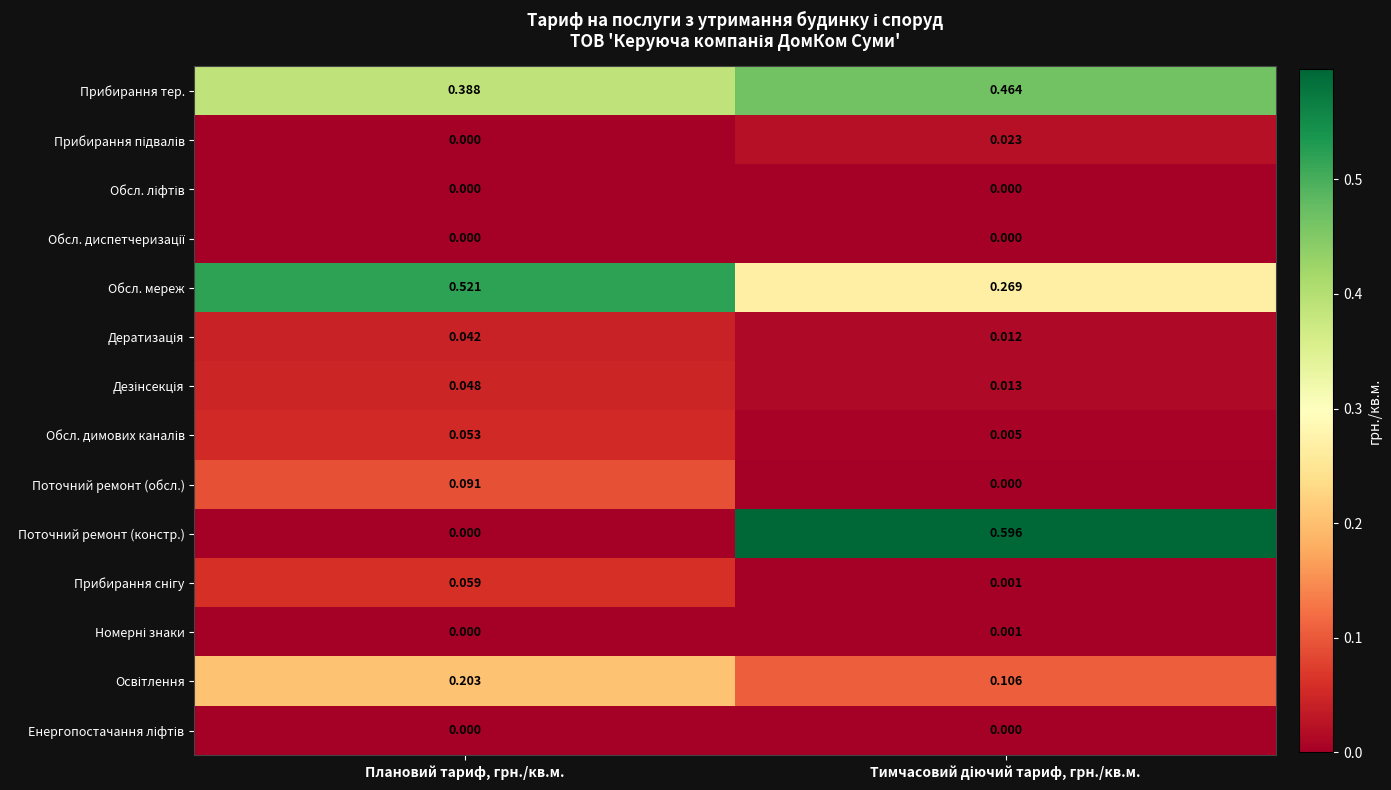

Which series has the largest total across all categories?

Прибирання тер.